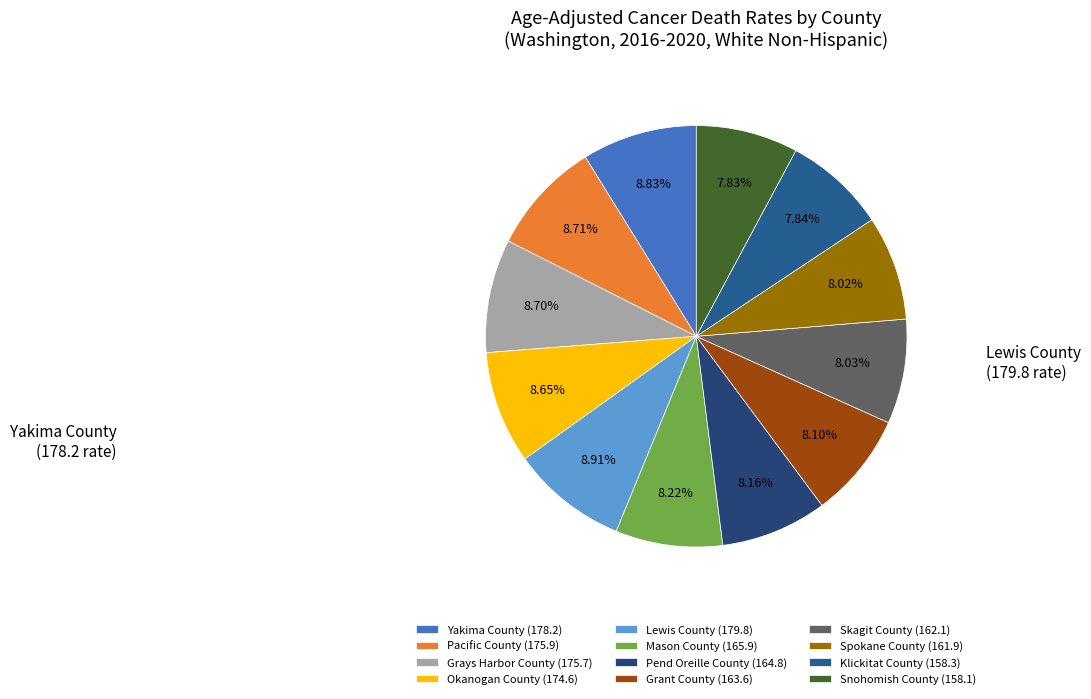

How many segments does this pie chart have?

12